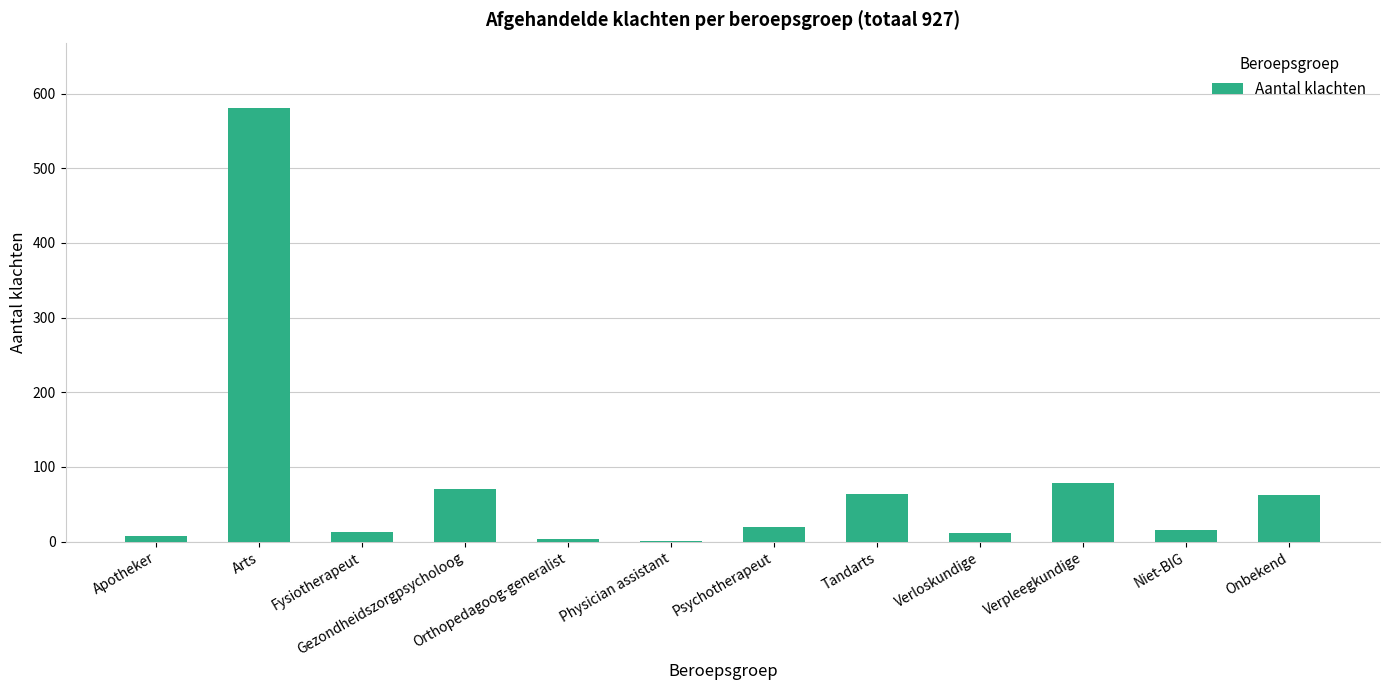

What is the change in value from Verpleegkundige to Niet-BIG?

-64